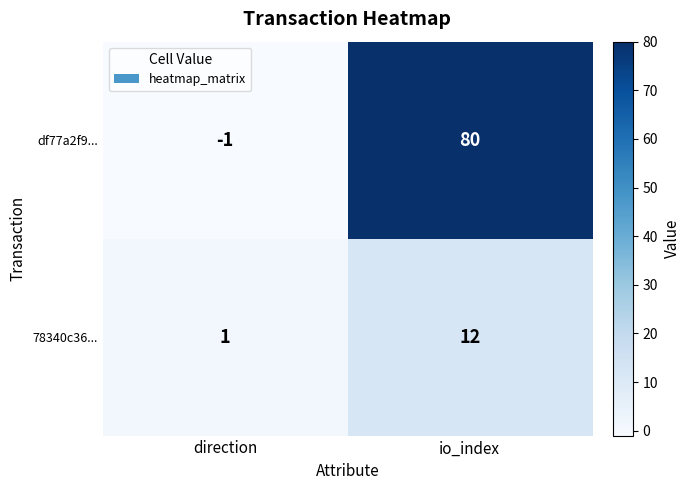

Which series has the largest total across all categories?

df77a2f9...